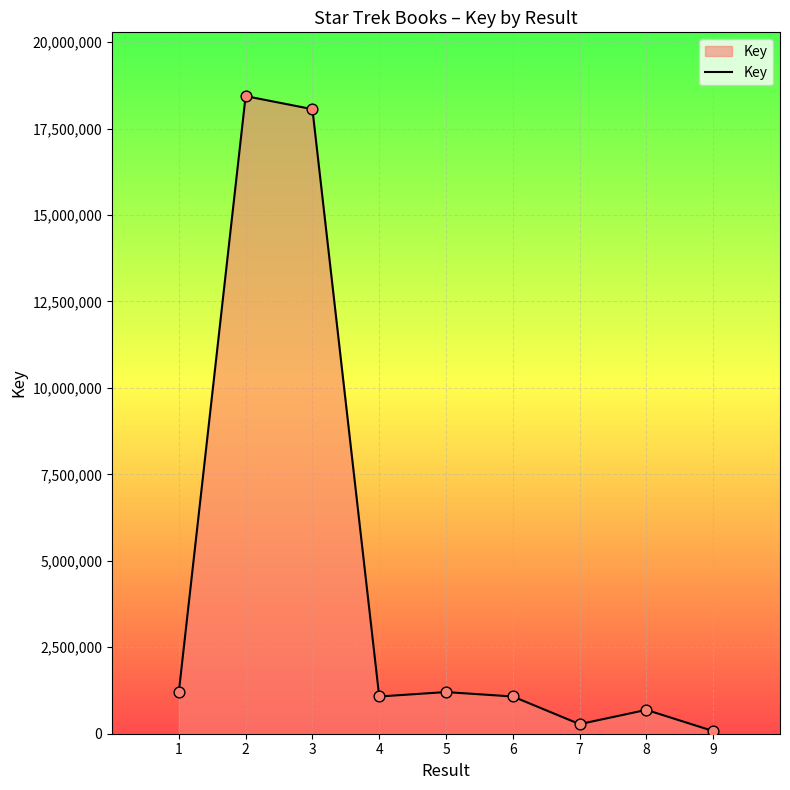

Which has a higher value, 1 or 7?

1